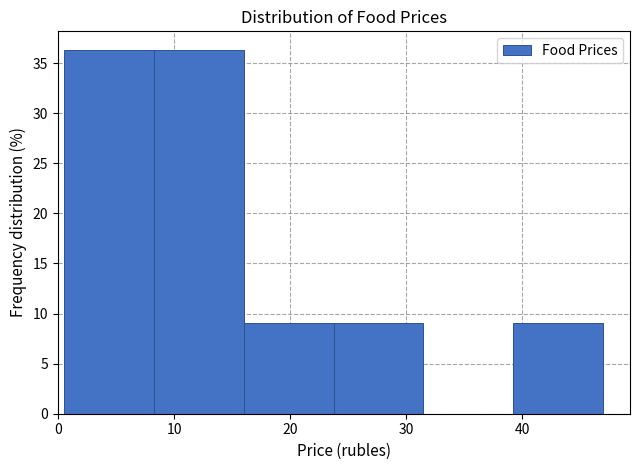

Reading left to right, transcribe this chart: for each bar, give the range it covers on the x-axis and its height. Neither the bar edges nor the heights are printed on the chart, so give them approximately, as read against the axes.

1 to 8: 36.5
8 to 16: 36.5
16 to 24: 9.0
24 to 31: 9.0
31 to 39: 0
39 to 47: 9.0